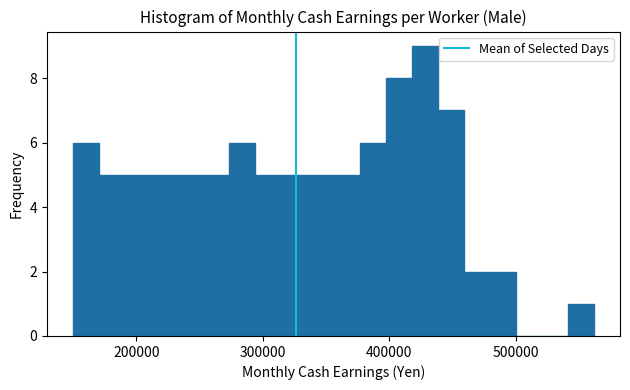

Read against the x-axis, roughly where is the centre of the tallest bar?

430000